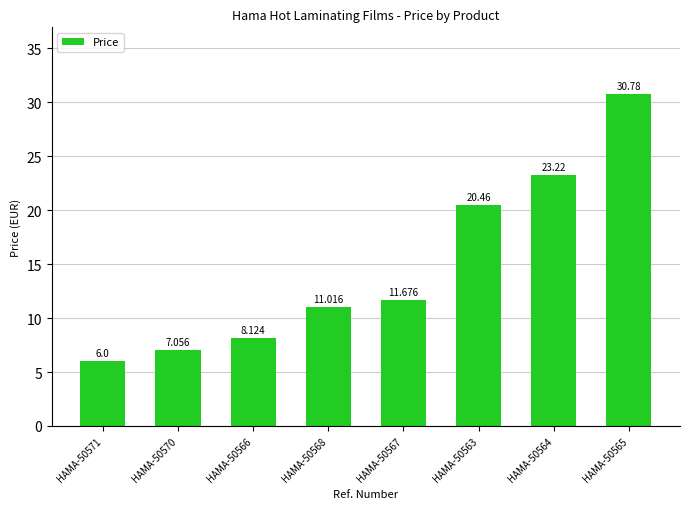

List the labels in order of value, smallest first.

HAMA-50571, HAMA-50570, HAMA-50566, HAMA-50568, HAMA-50567, HAMA-50563, HAMA-50564, HAMA-50565